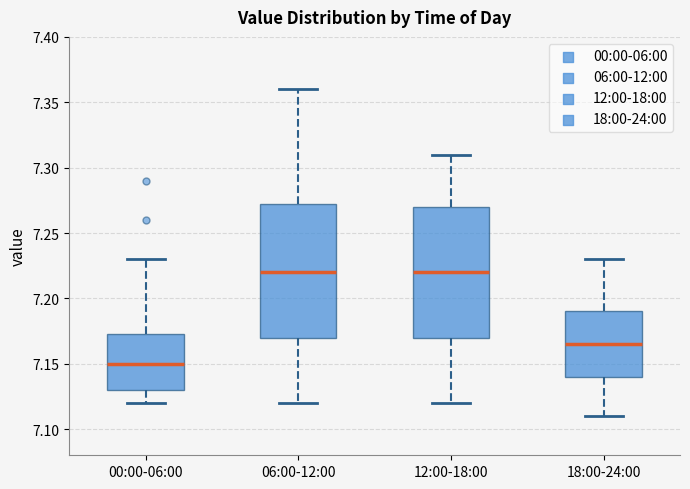

Where does the lower whisker of the box for 12:00-18:00 end on the y-axis? The values are not printed on the chart, so give them approximately, as read against the axis.

7.120